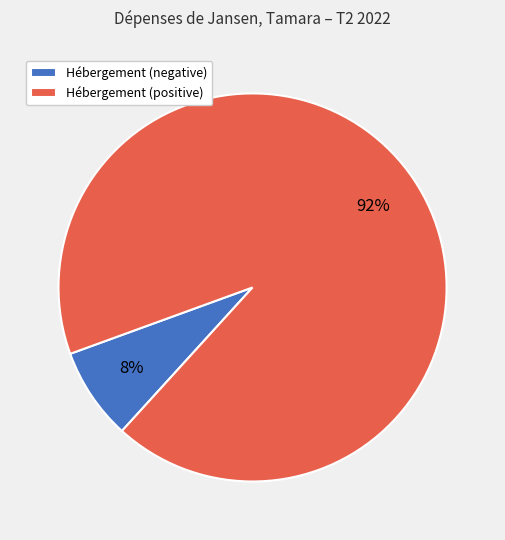

Is there any slice that represents more than half of the pie?

Yes